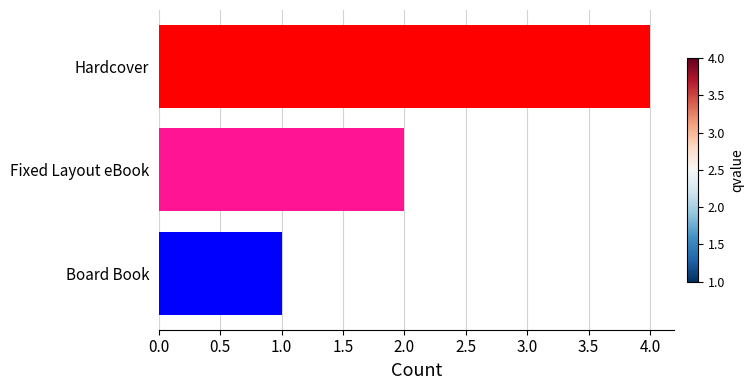

Rank the categories by value from highest to lowest.

Hardcover, Fixed Layout eBook, Board Book